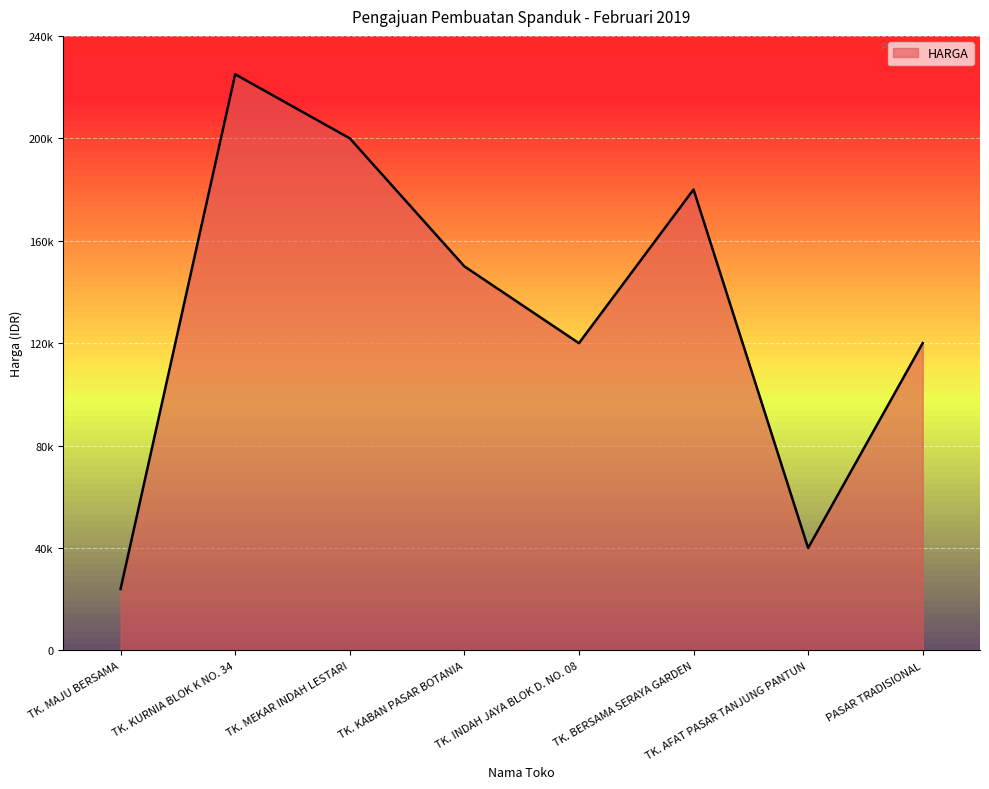

Which has a higher value, PASAR TRADISIONAL or TK. BERSAMA SERAYA GARDEN?

TK. BERSAMA SERAYA GARDEN